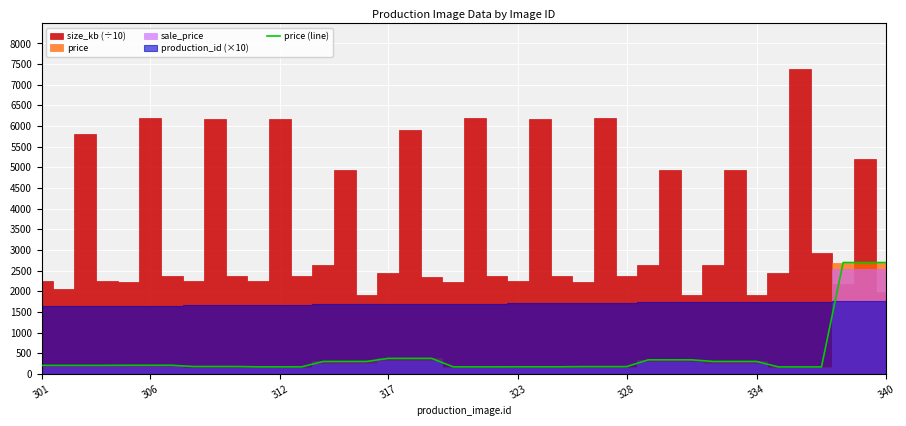

What is the sum of all values?

16534.4